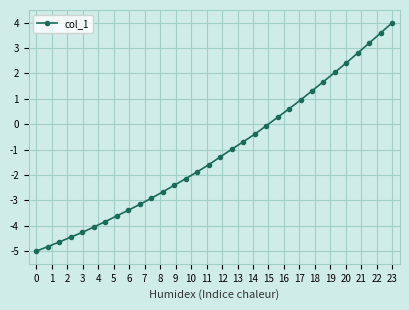

What is the minimum value shown in the chart?

-5.0